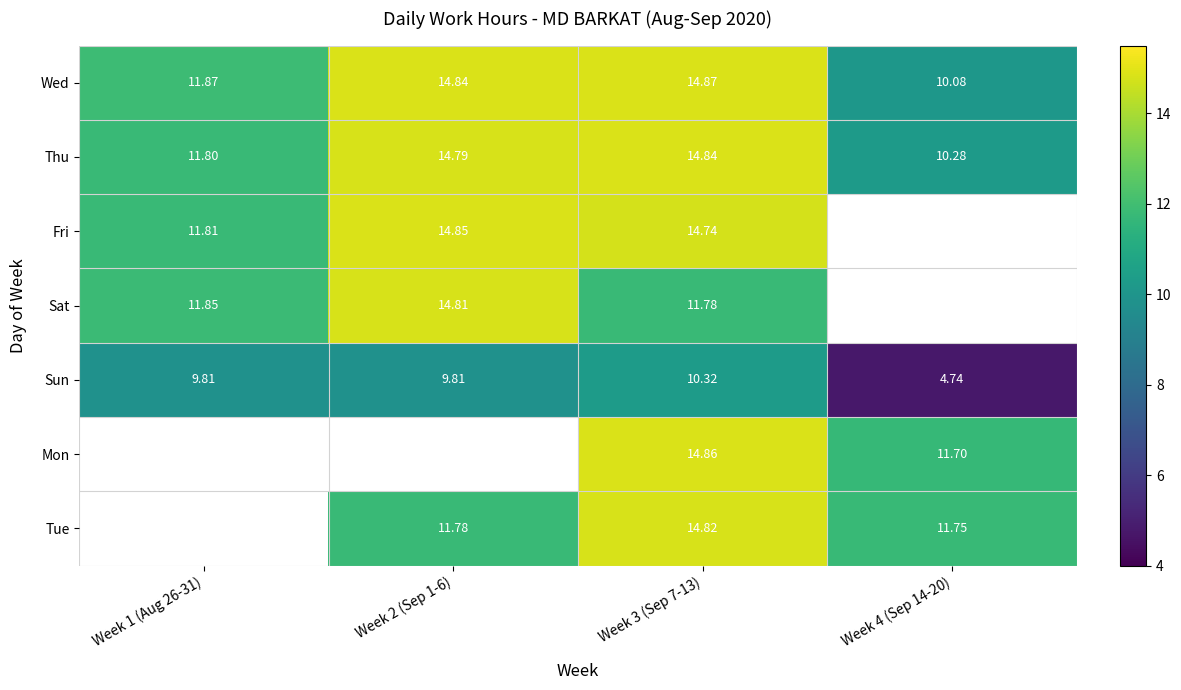

Is the value of Thu at Week 2 (Sep 1-6) greater than the value of Wed at Week 3 (Sep 7-13)?

No